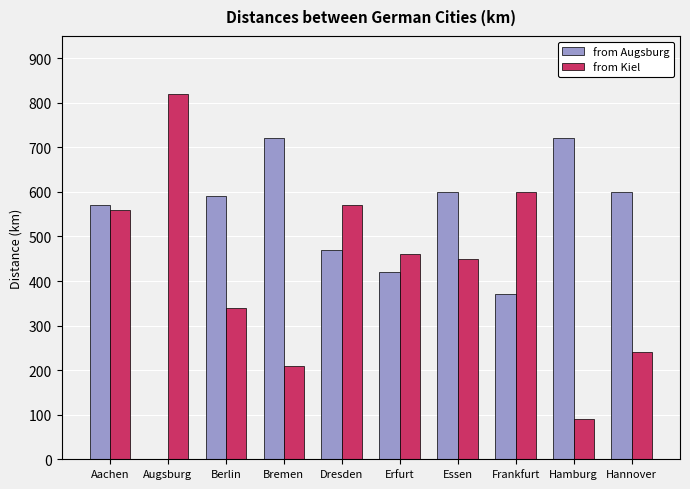

What are all the series names shown in the legend?

from Augsburg, from Kiel